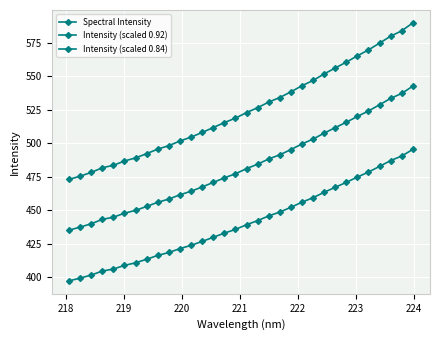

Does the chart have visible grid lines?

Yes